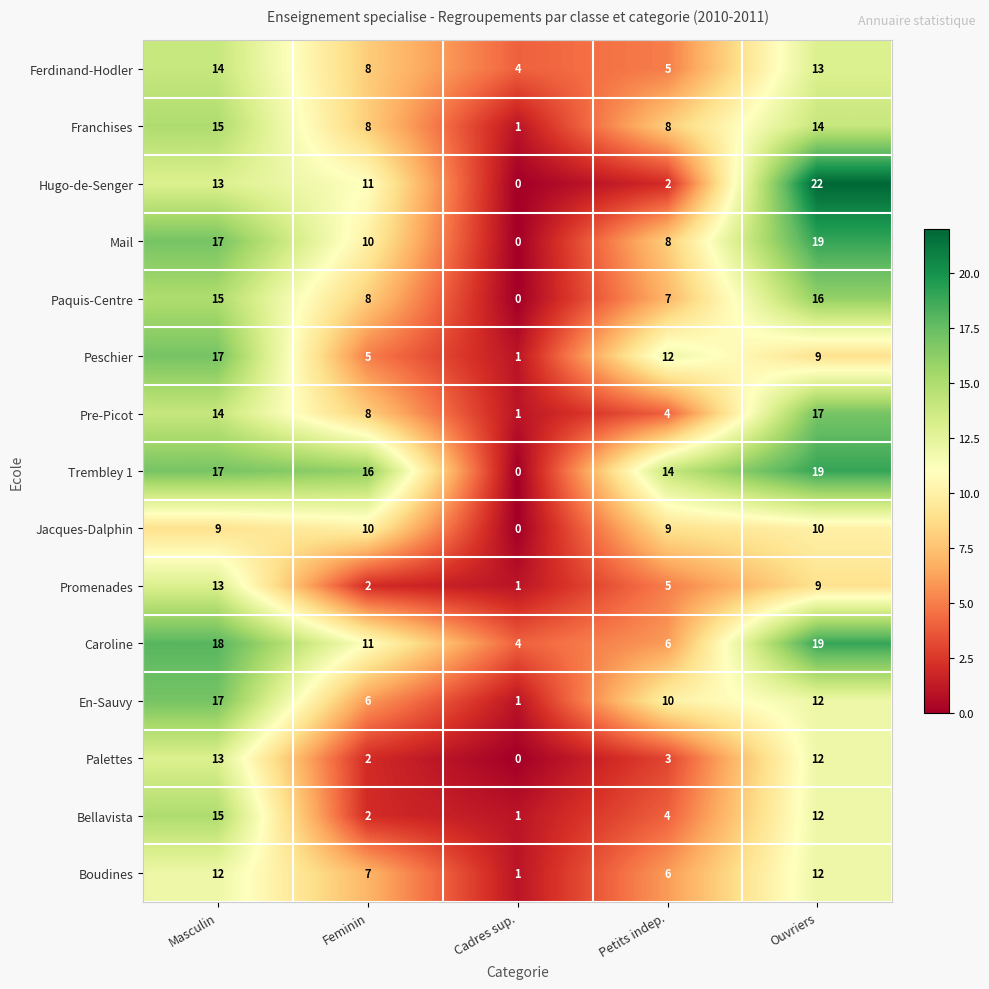

How many data points does each series have?

5